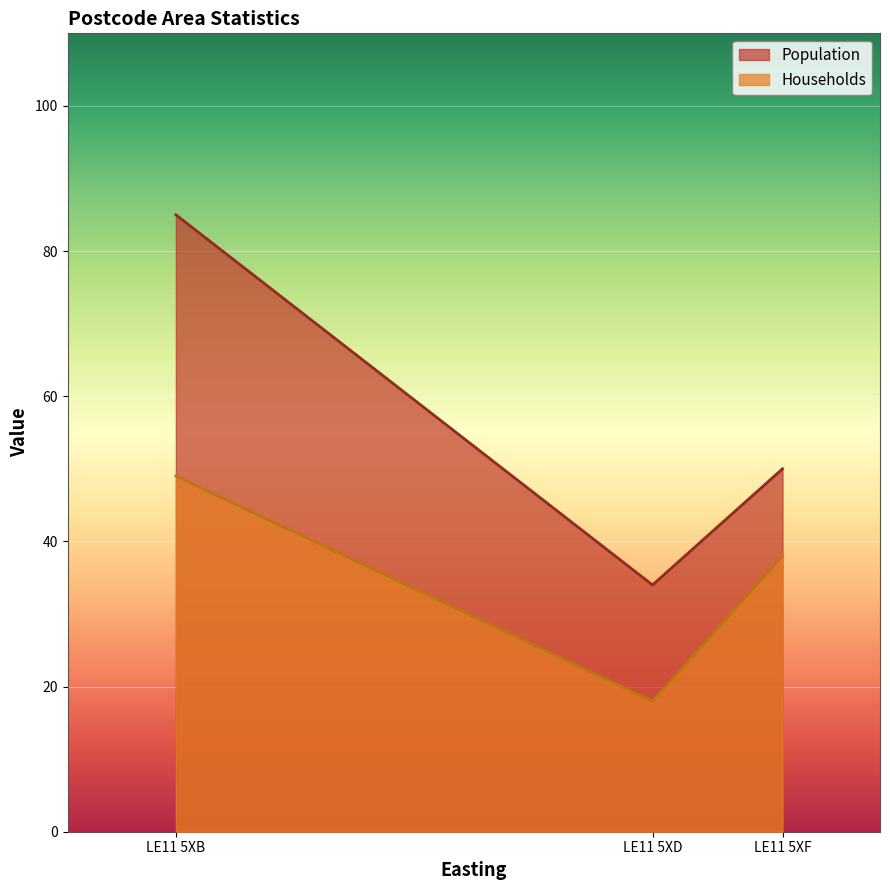

Reading left to right, what are all the values shown in this chart?

Population: LE11 5XB=85	LE11 5XD=34	LE11 5XF=50
Households: LE11 5XB=49	LE11 5XD=18	LE11 5XF=38